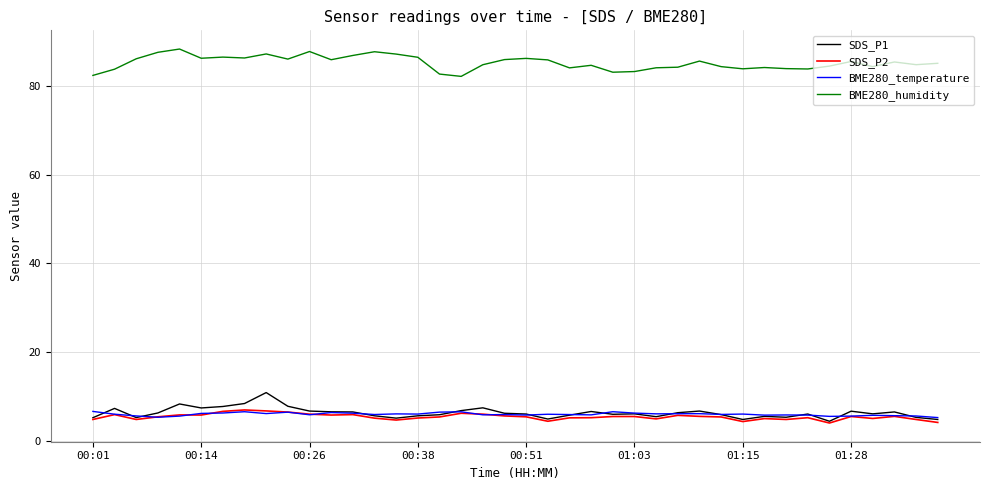

True or false: SDS_P1 and BME280_humidity cross at least once.

False